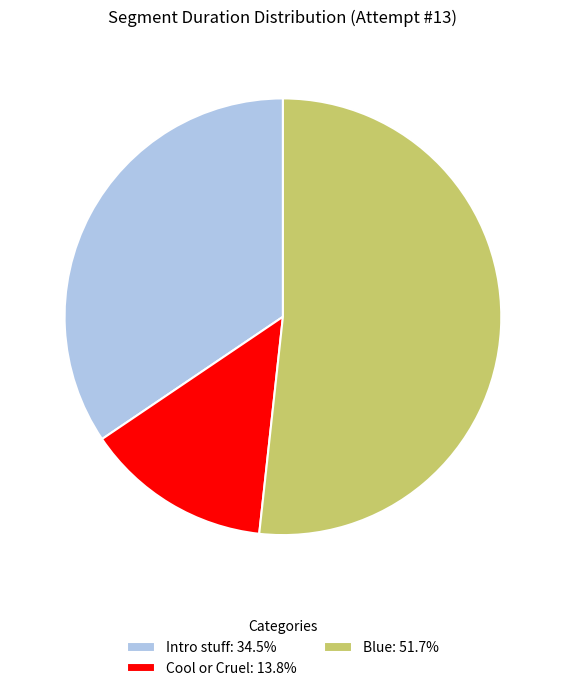

What is the ratio of the value at Intro stuff to the value at Cool or Cruel?

2.5